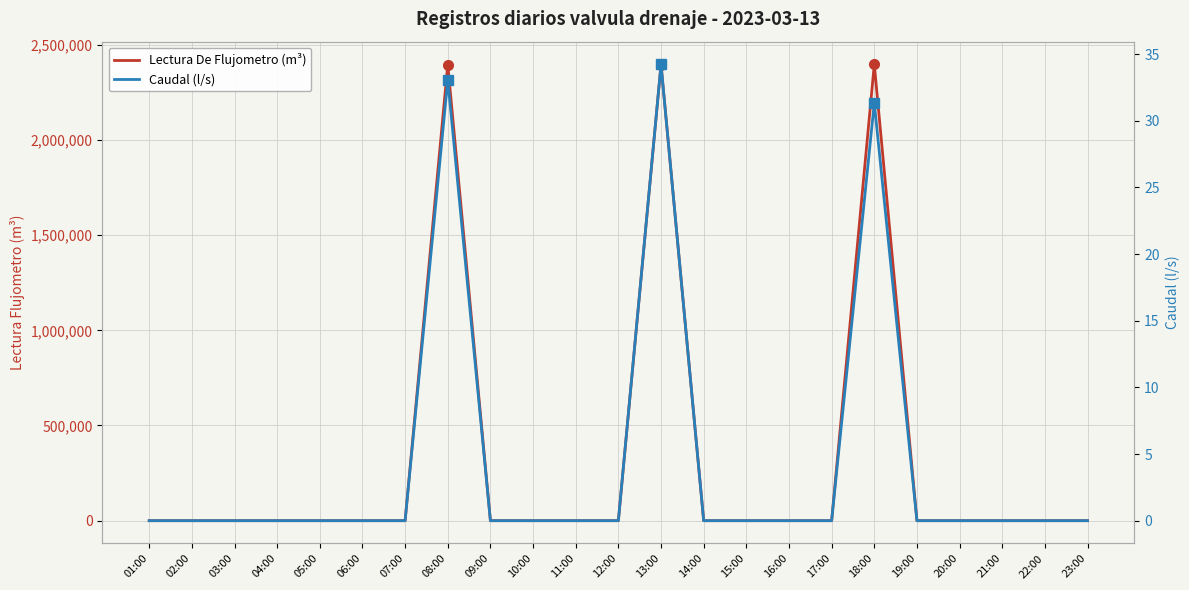

How many lines are shown in the chart?

2